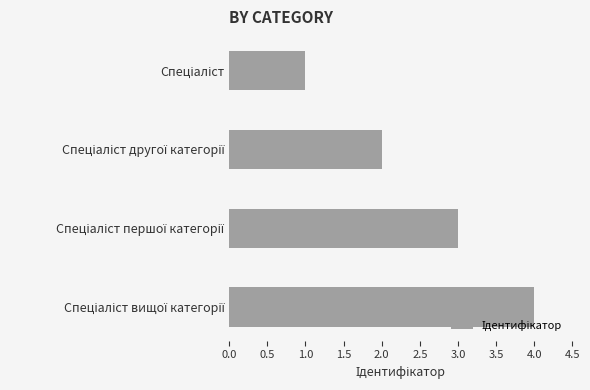

What is the maximum value shown in the chart?

4